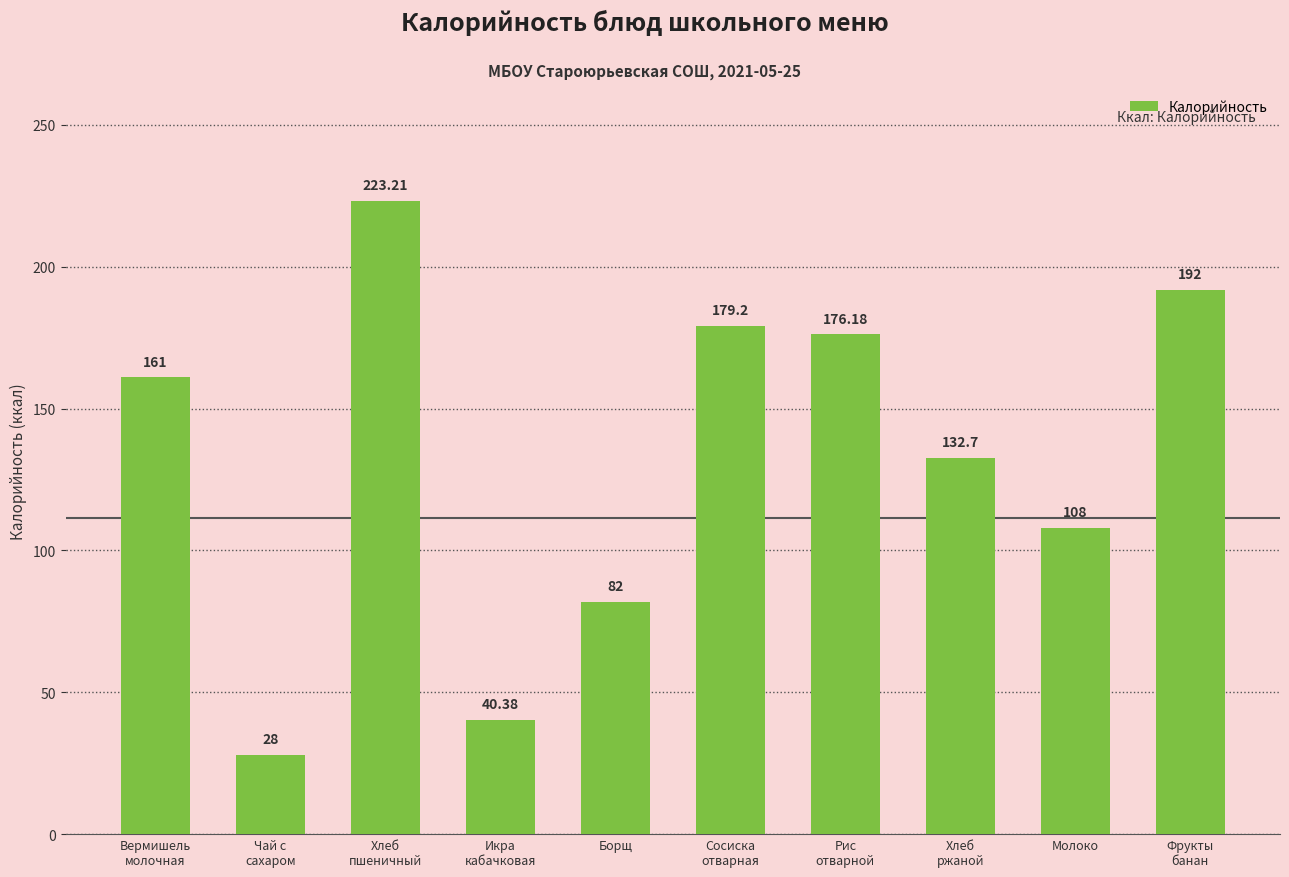

Which label corresponds to the largest value in the chart?

Хлеб
пшеничный